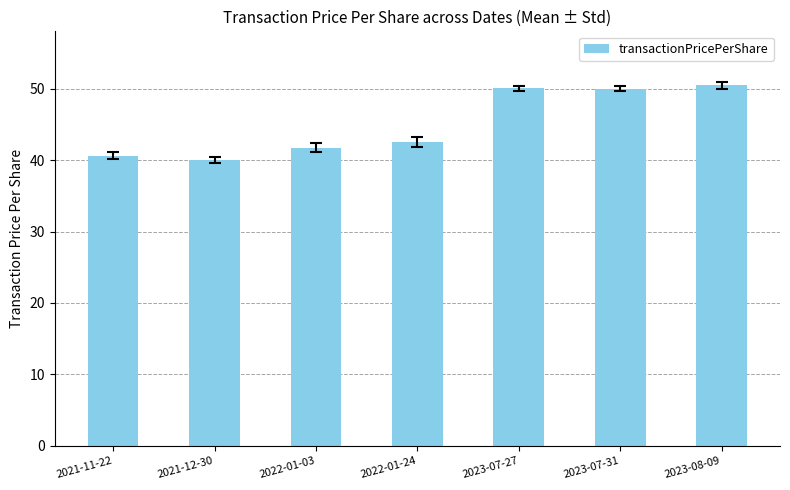

The chart shows a value of 23.7 at 2023-07-27. True or false?

False